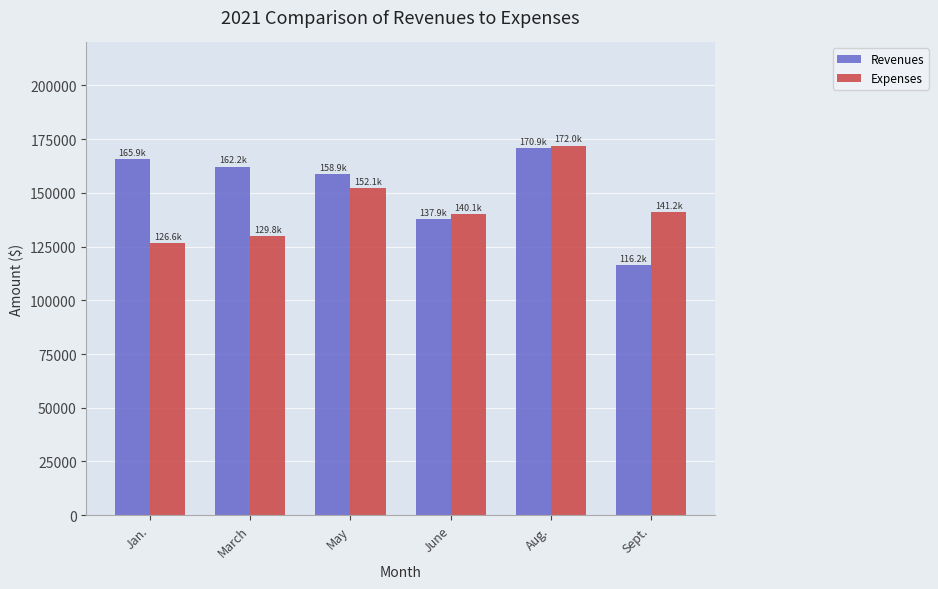

What is the spread (max minus min) of values at Jan.?

39256.0